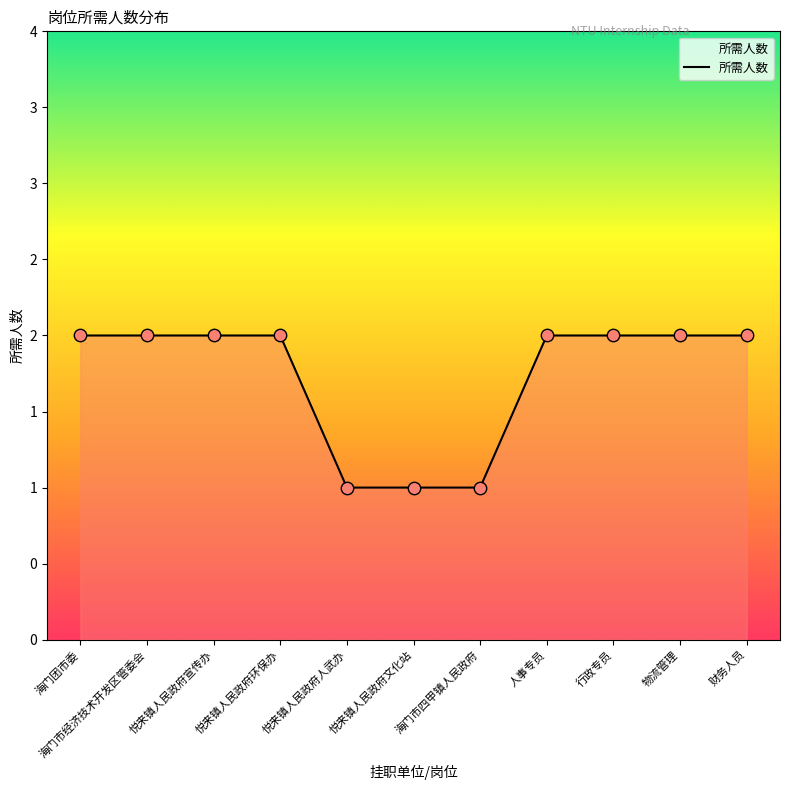

Approximately how many times larger is the value at 悦来镇人民政府文化站 compared to 海门市四甲镇人民政府?

1.0